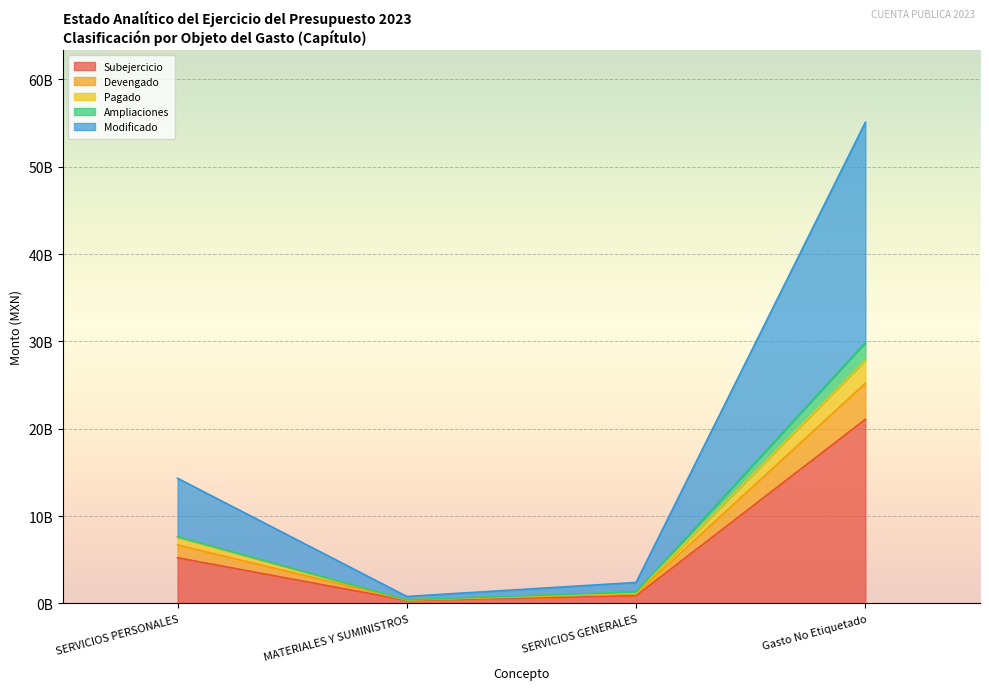

Which series has the widest spread of values?

Modificado